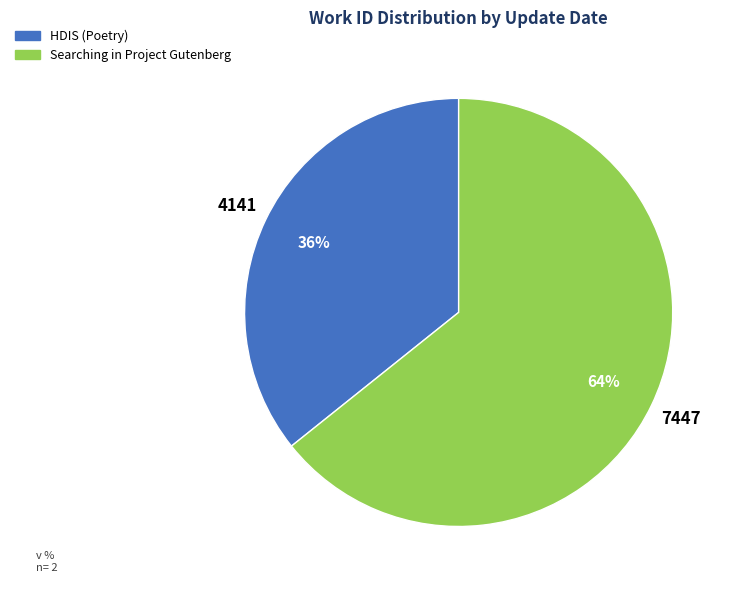

Does any single category account for the majority?

Yes